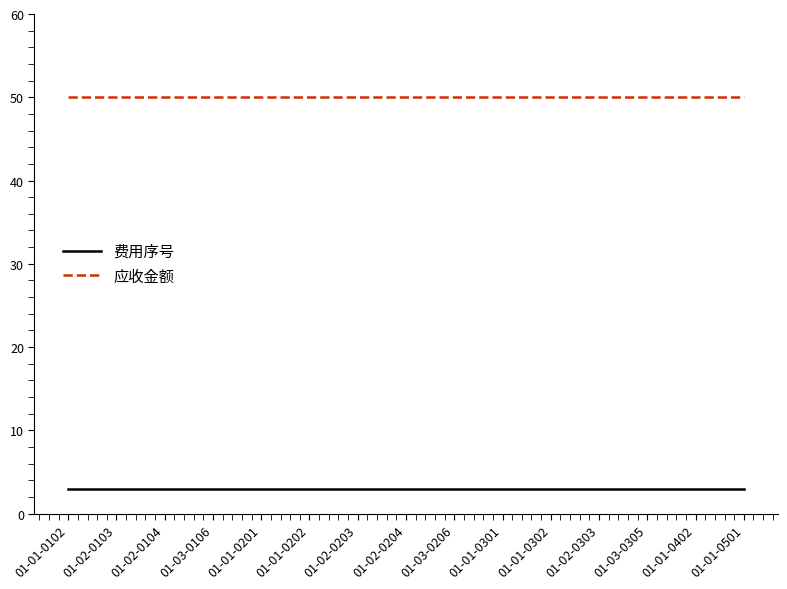

What are all the series names shown in the legend?

费用序号, 应收金额